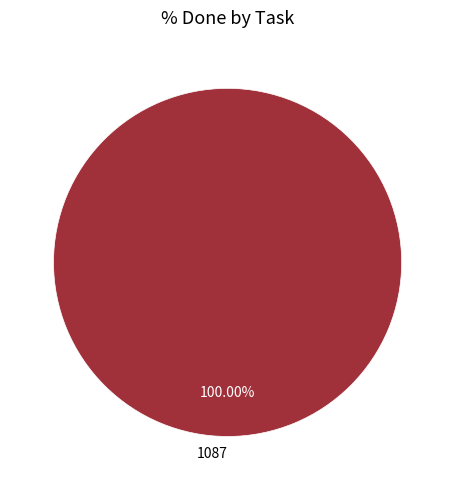

Which slice represents more than half of the pie?

1087